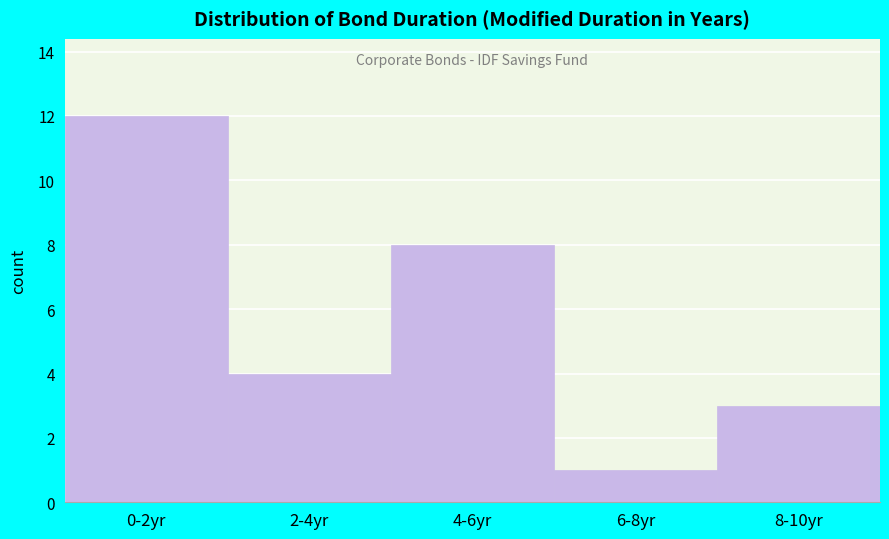

Reading left to right, extract all data points from this chart.

0-2yr=12	2-4yr=4	4-6yr=8	6-8yr=1	8-10yr=3